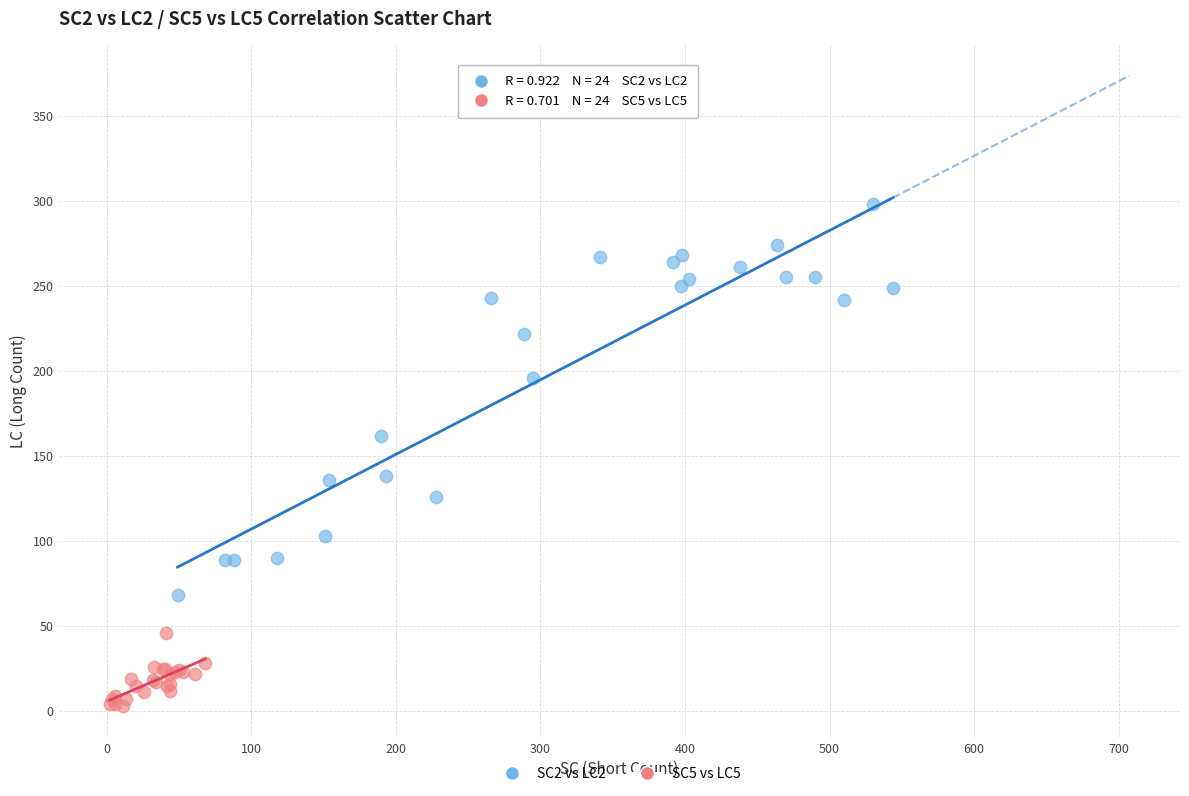

Which series contains the lowest Y value?

SC5 vs LC5